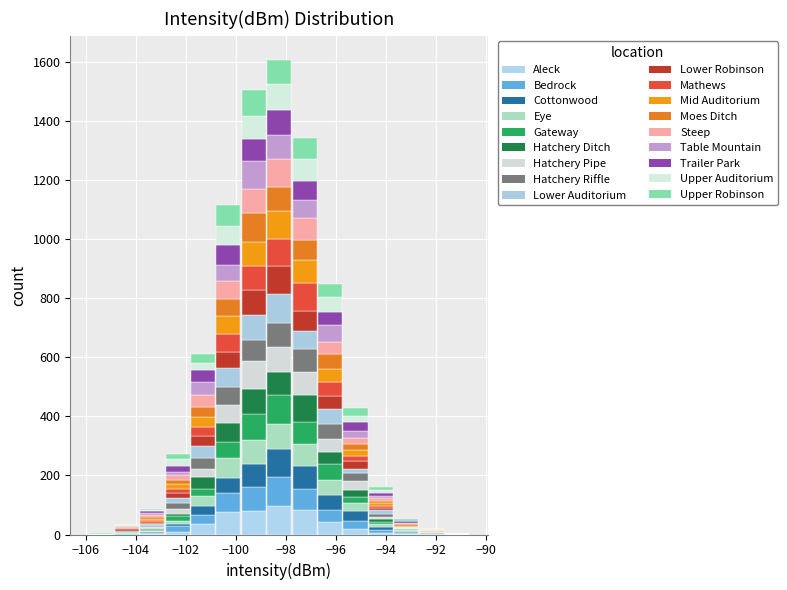

Which range on the x-axis has the tallest stacked bar (by total height)?

-98.8 to -97.8